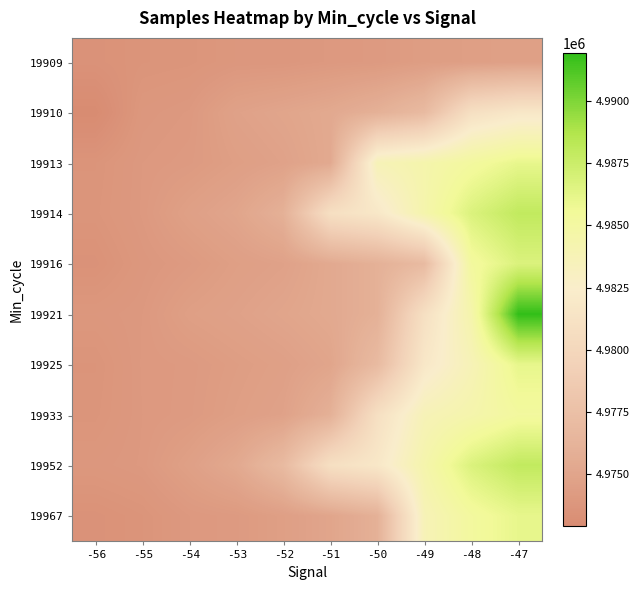

Reading right to left, extract all data points from this chart.

19909: -47=4974631	-48=4974508	-49=4974397	-50=4974139	-51=4974060	-52=4973913	-53=4973896	-54=4973715	-55=4973661	-56=4973484
19910: -47=4981809	-48=4980953	-49=4976967	-50=4975994	-51=4975370	-52=4975052	-53=4974760	-54=4974057	-55=4973913	-56=4972929
19913: -47=4986080	-48=4985205	-49=4984368	-50=4983701	-51=4975370	-52=4974797	-53=4974508	-54=4974165	-55=4974040	-56=4973661
19914: -47=4987945	-48=4986699	-49=4984368	-50=4981809	-51=4980953	-52=4975994	-53=4975052	-54=4974631	-55=4974060	-56=4973715
19916: -47=4986699	-48=4985205	-49=4976967	-50=4975994	-51=4975370	-52=4974760	-53=4974538	-54=4974165	-55=4973913	-56=4973484
19921: -47=4991903	-48=4984368	-49=4980953	-50=4975994	-51=4975370	-52=4975052	-53=4974760	-54=4974538	-55=4974040	-56=4973896
19925: -47=4986080	-48=4983701	-49=4981809	-50=4976967	-51=4975052	-52=4974631	-53=4974397	-54=4974139	-55=4974057	-56=4973661
19933: -47=4985205	-48=4984368	-49=4983701	-50=4980953	-51=4975994	-52=4974797	-53=4974508	-54=4974165	-55=4974040	-56=4973715
19952: -47=4987945	-48=4986699	-49=4984368	-50=4981809	-51=4980953	-52=4976967	-53=4975370	-54=4974631	-55=4974060	-56=4973913
19967: -47=4986080	-48=4985205	-49=4983701	-50=4975994	-51=4975052	-52=4974538	-53=4974165	-54=4974040	-55=4973661	-56=4973484